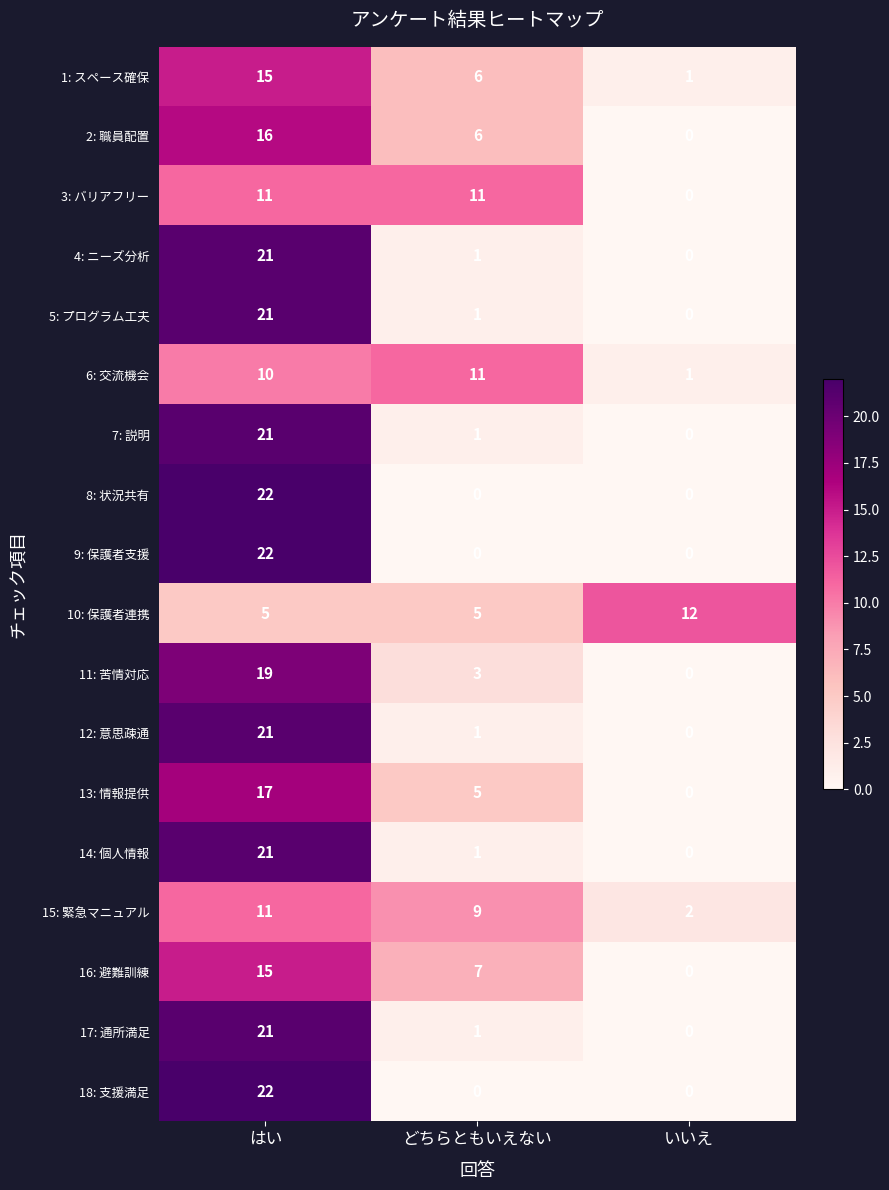

Rank the categories by 7: 説明 value from lowest to highest.

いいえ, どちらともいえない, はい